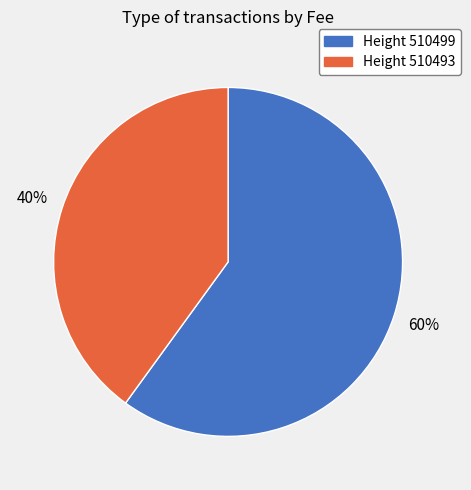

Is the sum of Height 510493 and Height 510499 greater than half?

Yes